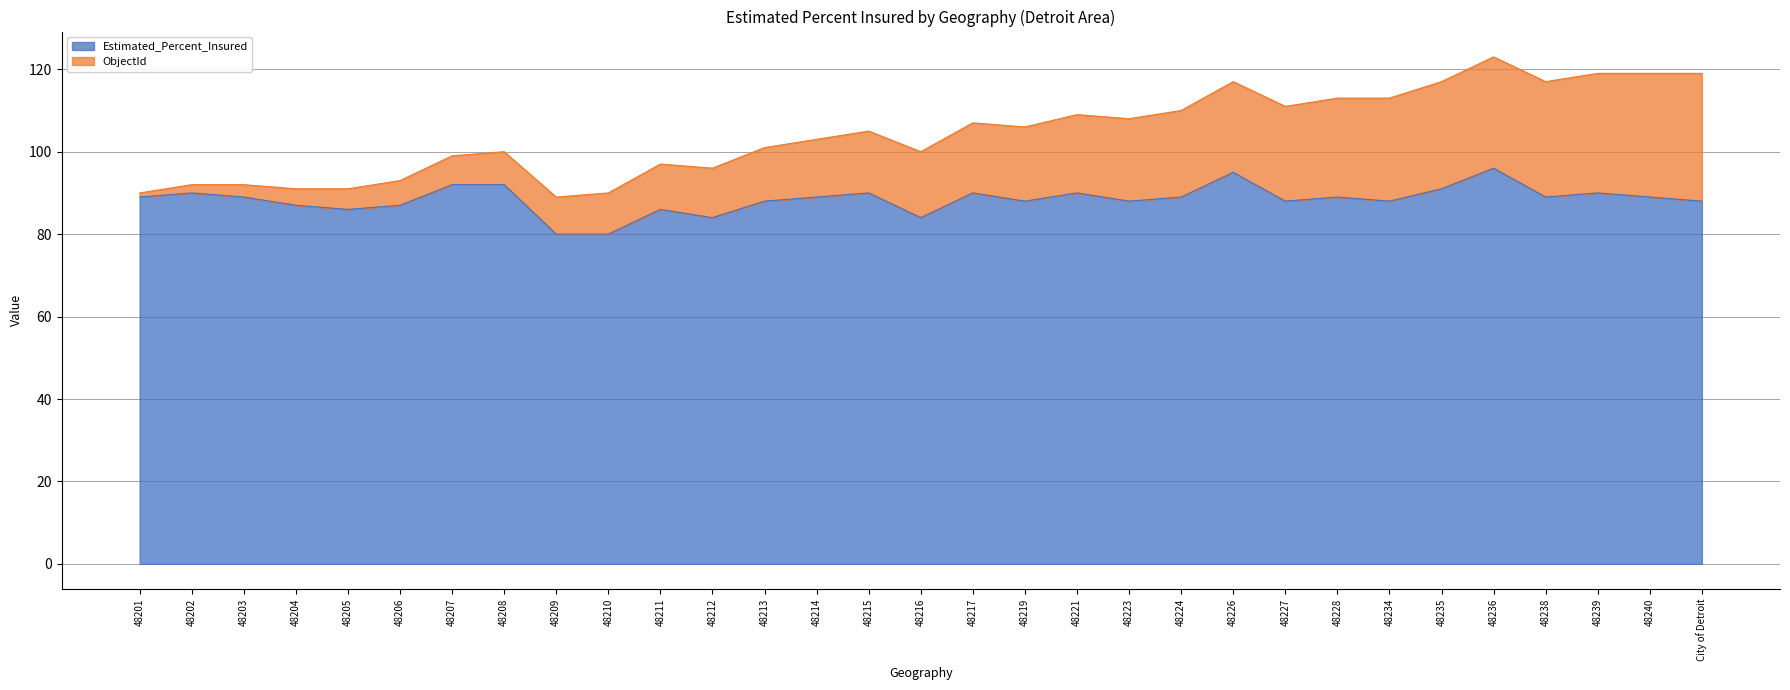

What is the difference between the maximum and minimum values?

16